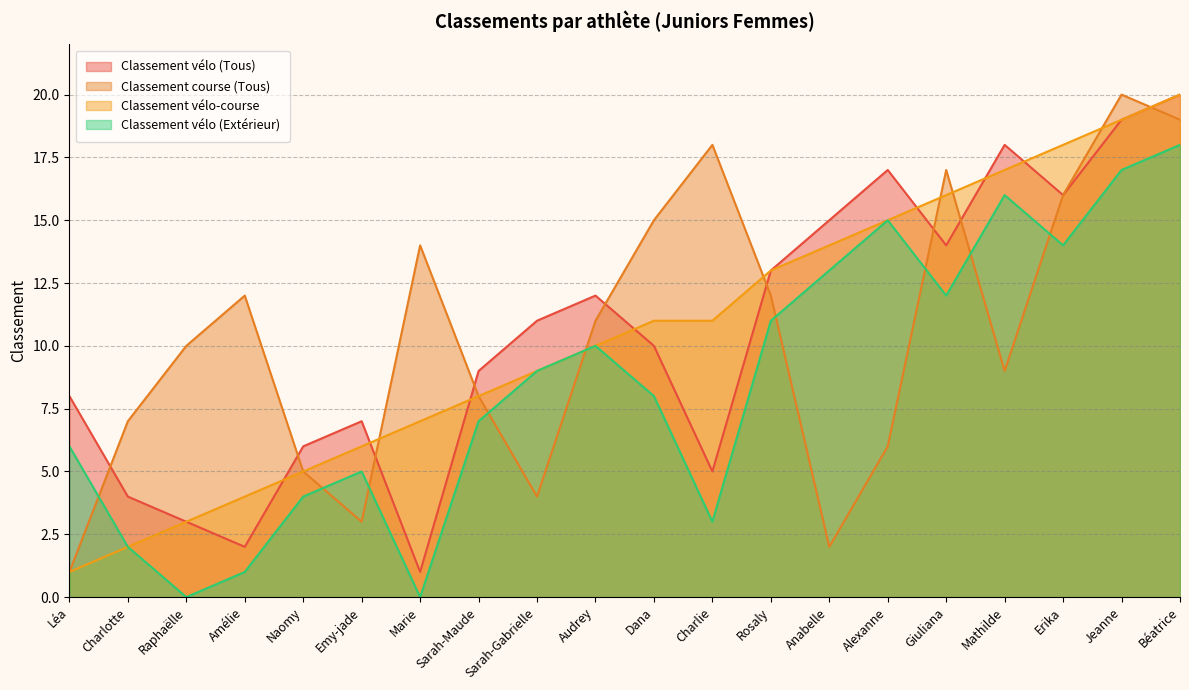

The Classement vélo-course series shows 9 at Emy-jade. True or false?

False